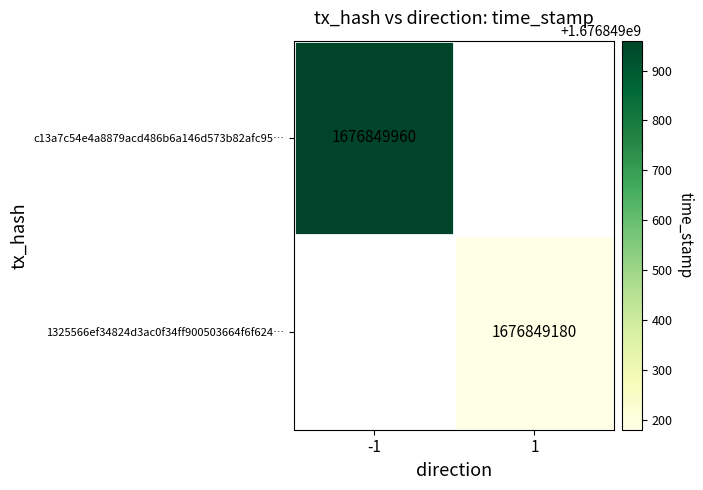

What is the total value across all series at time_stamp?

3353699140